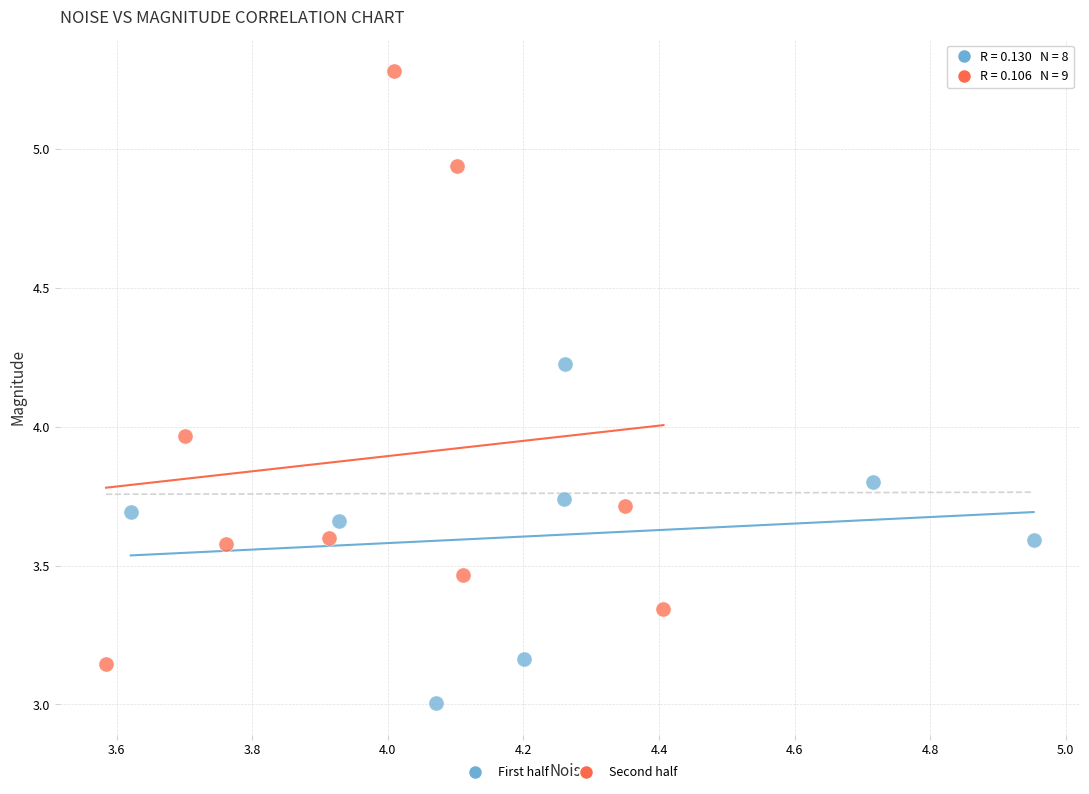

Which series reaches the maximum Y coordinate?

Second half